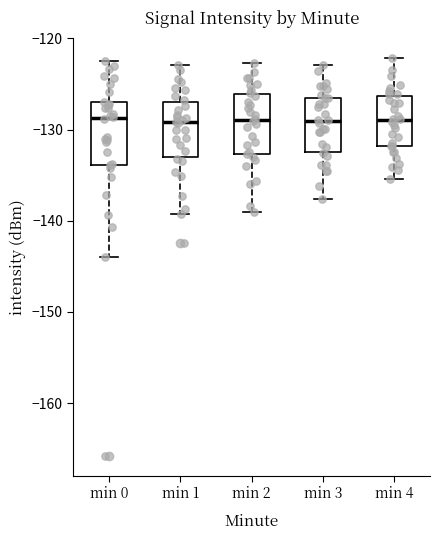

Where is the upper edge of the box for min 3 on the y-axis? The values are not printed on the chart, so give them approximately, as read against the axis.

-127